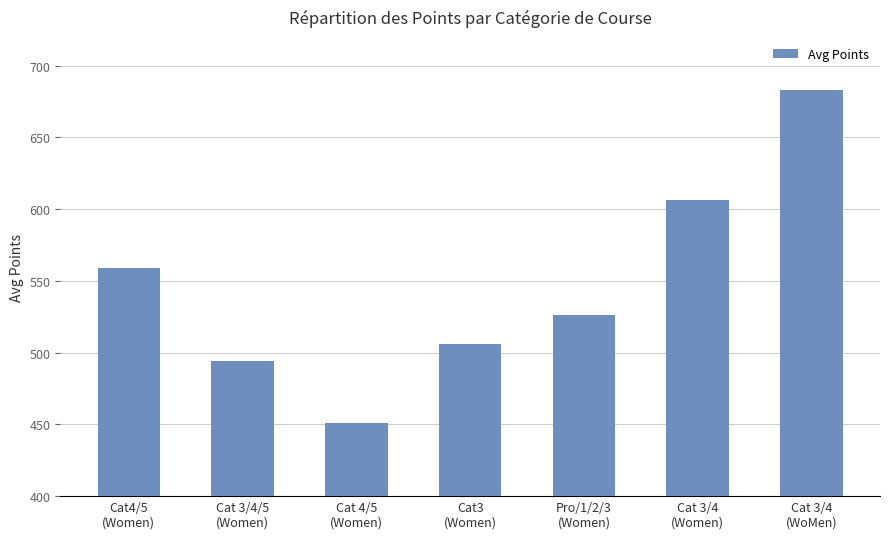

Is it true that the value at Cat 3/4
(WoMen) is 683.1?

True